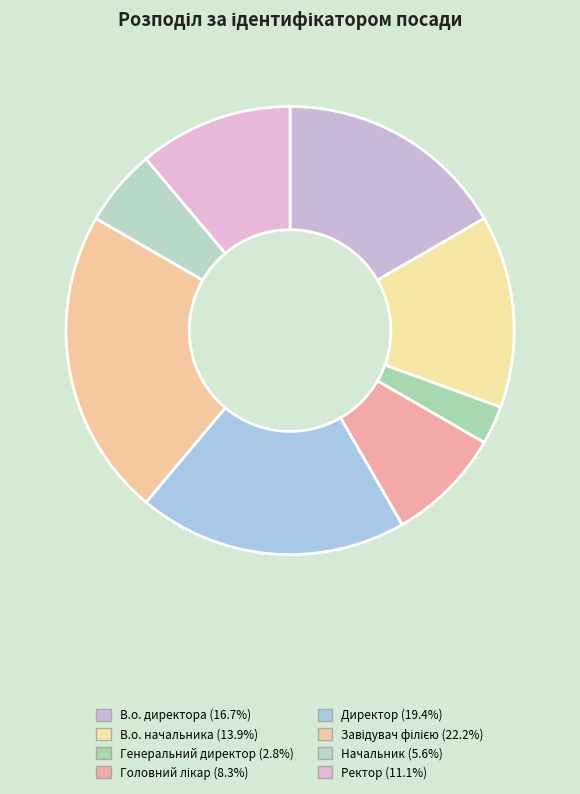

True or false: Директор accounts for 26% of the total.

False